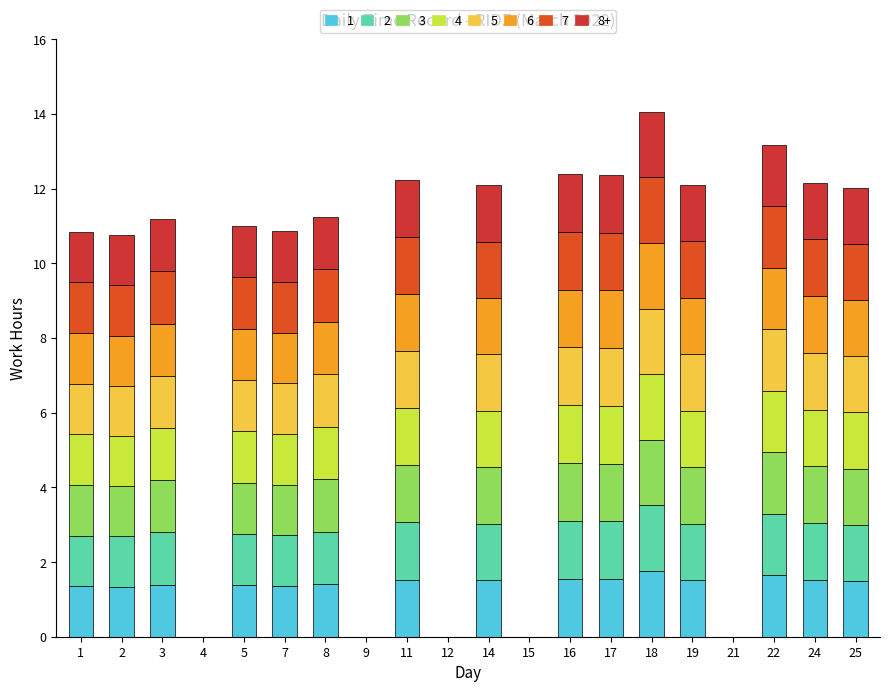

How many categories are shown in the chart?

20